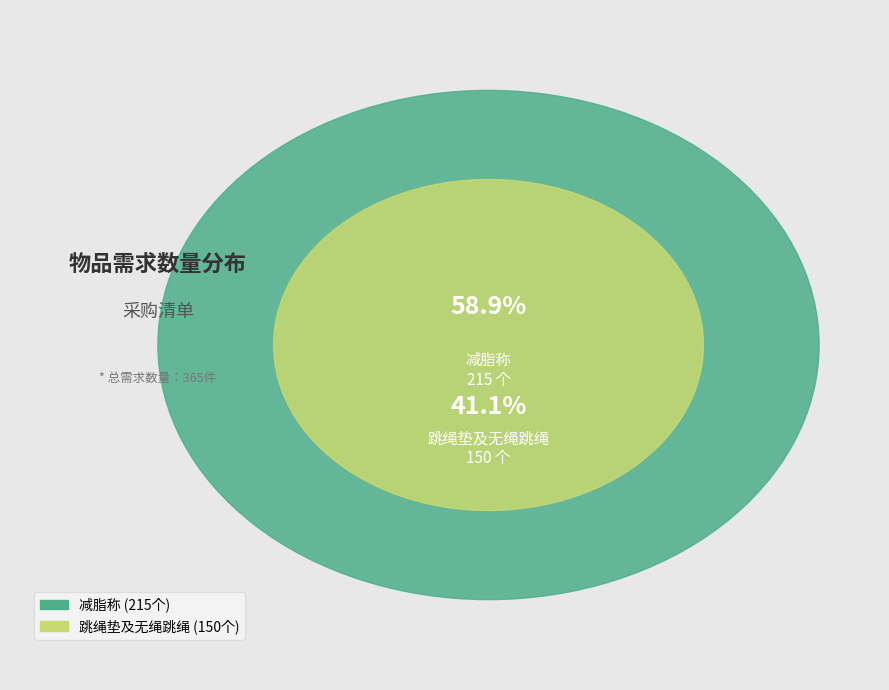

Count the number of slices in the pie.

2